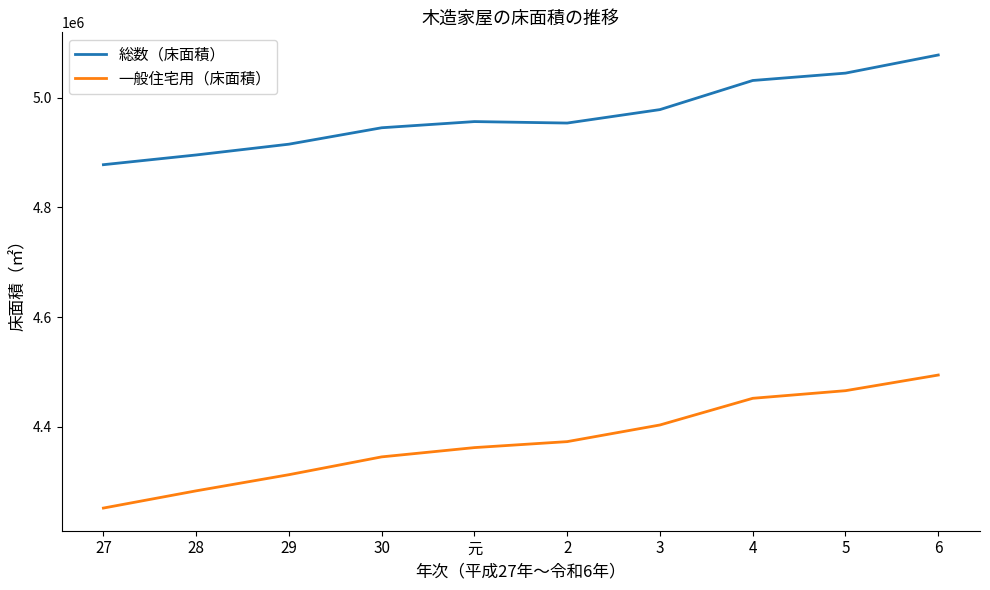

True or false: 一般住宅用（床面積） has a value of 4361555 at 元.

True